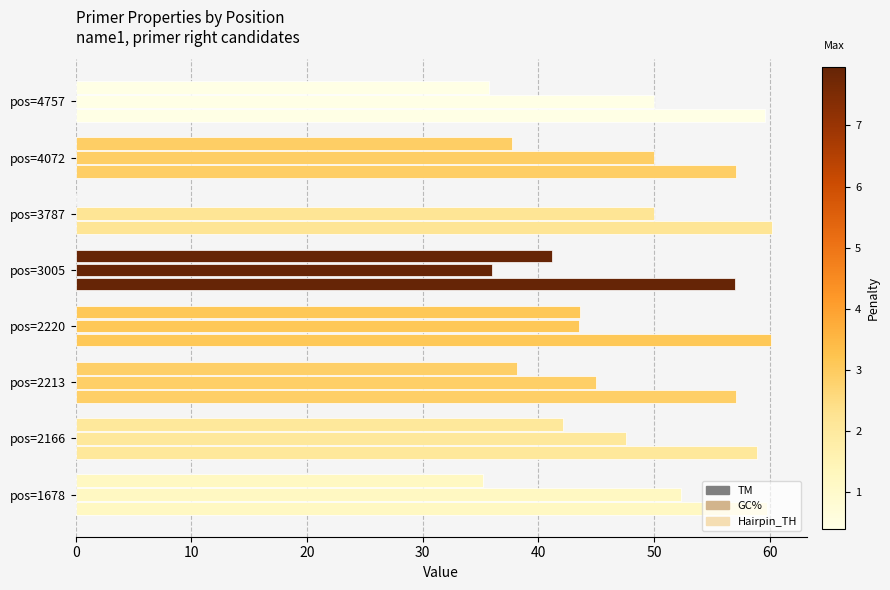

How many series are shown in this chart?

3